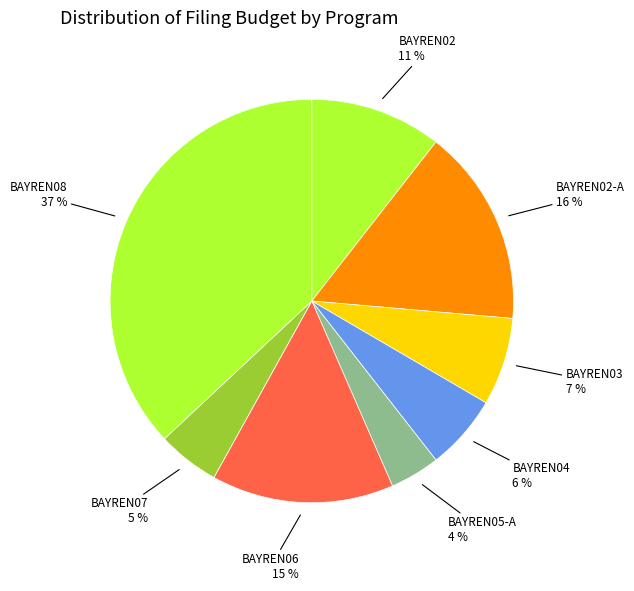

To the nearest percent, what portion does BAYREN02-A represent?

16%